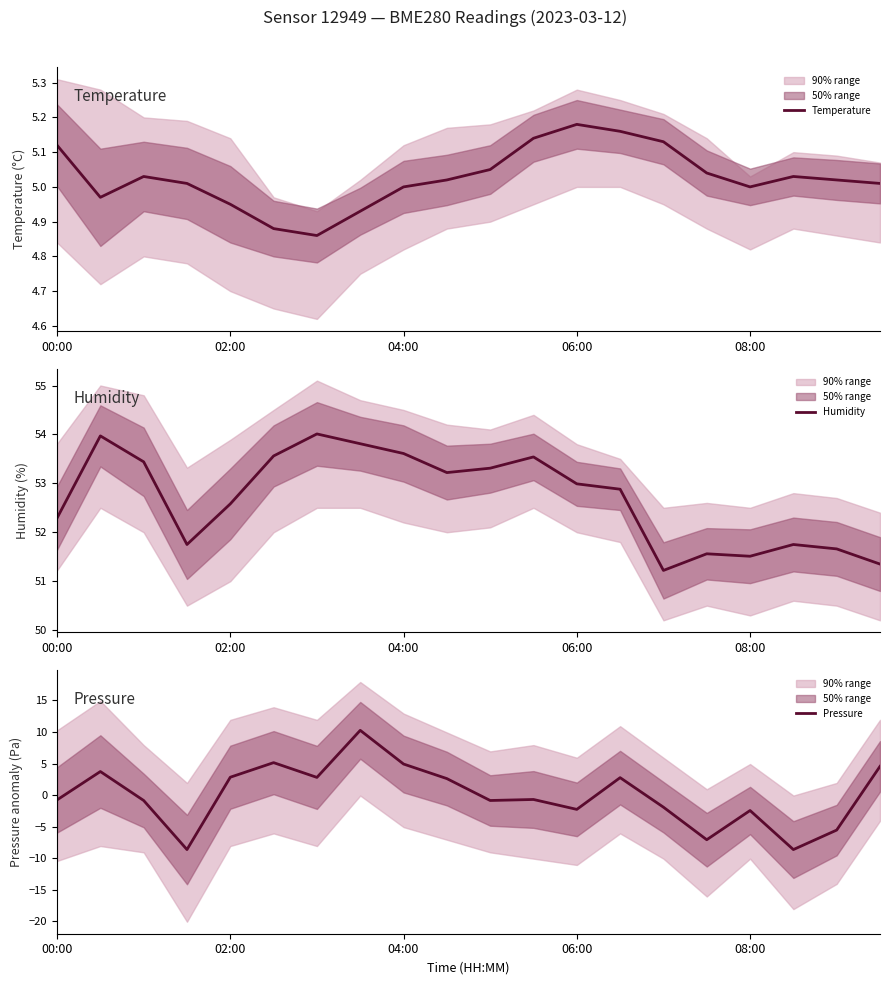

At 17, list the series in order from largest to smallest.

Humidity, Temperature, Pressure